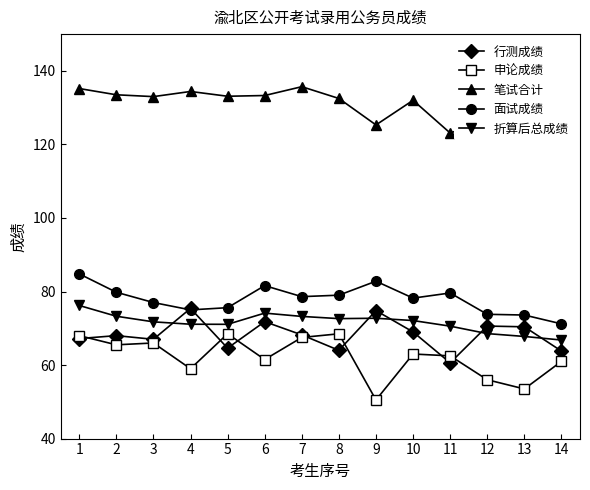

Does the chart have visible grid lines?

No